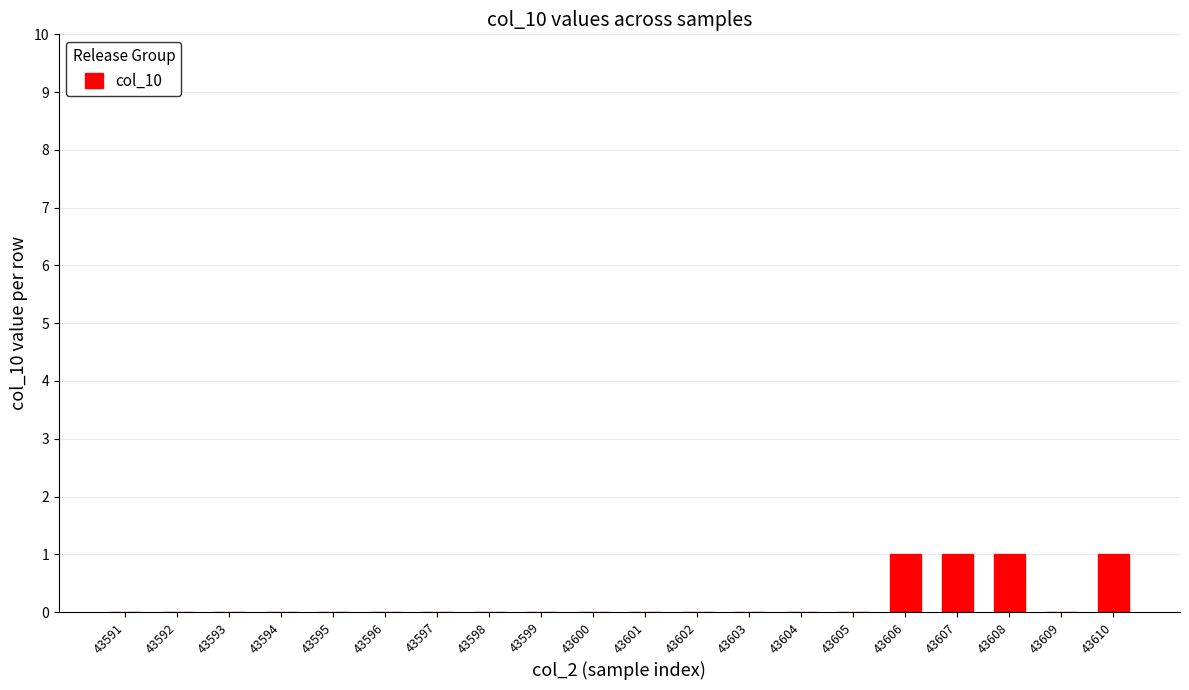

The chart shows a value of 1 at 43603. True or false?

False